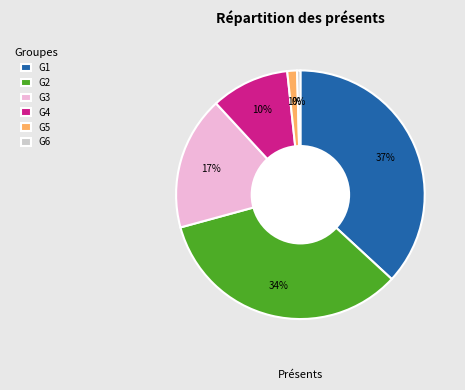

Is there any slice that represents more than half of the pie?

No